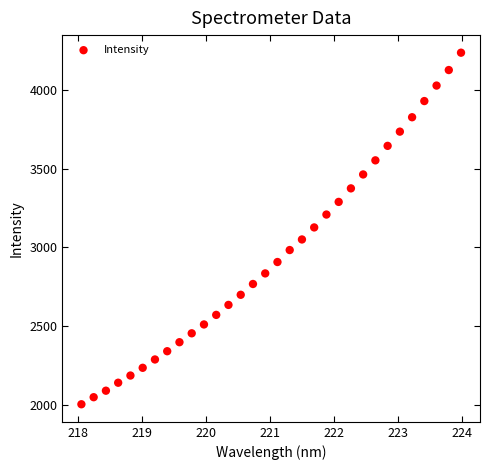

What is the range of X values (max minus min)?

5.9